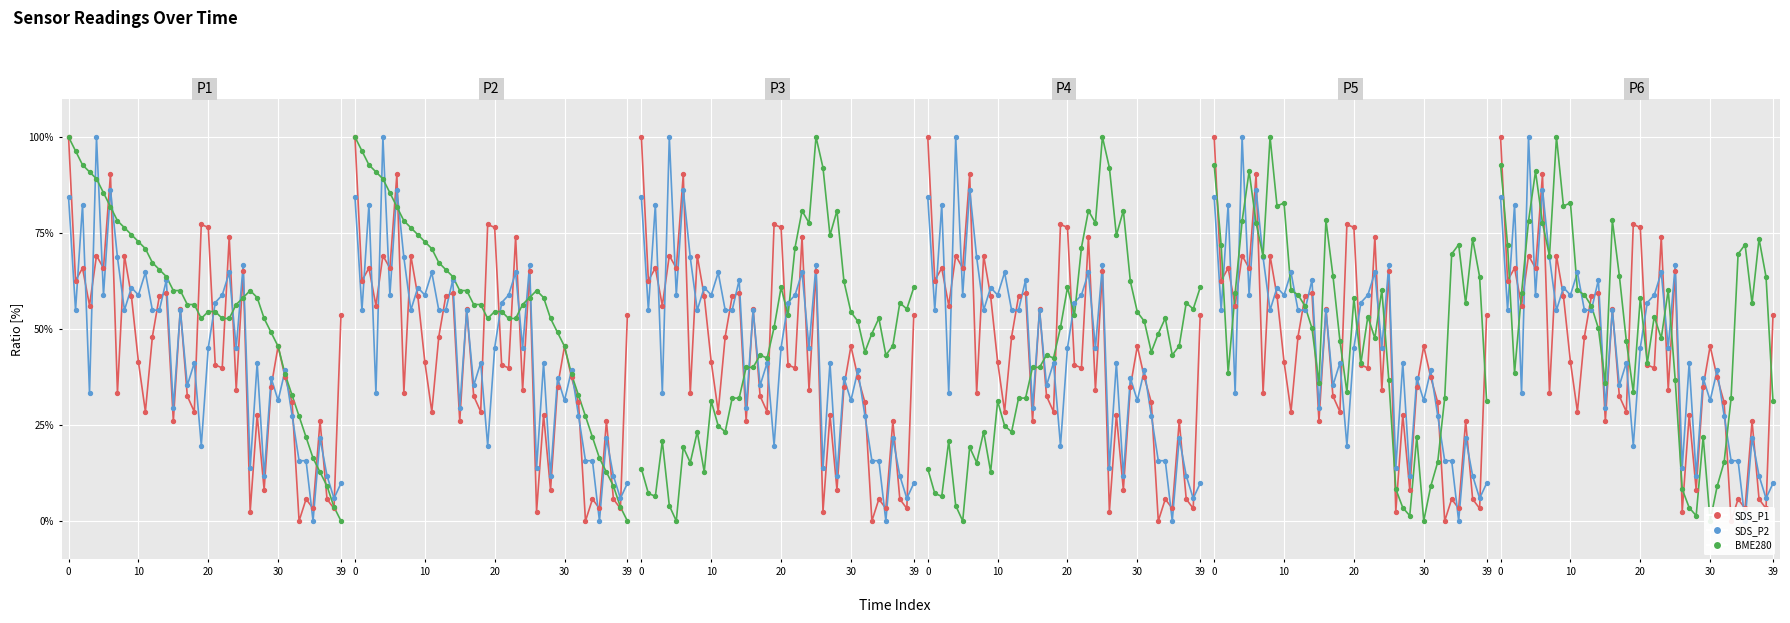

Is the value of BME280 at 8 greater than the value of SDS_P1 at 11?

Yes